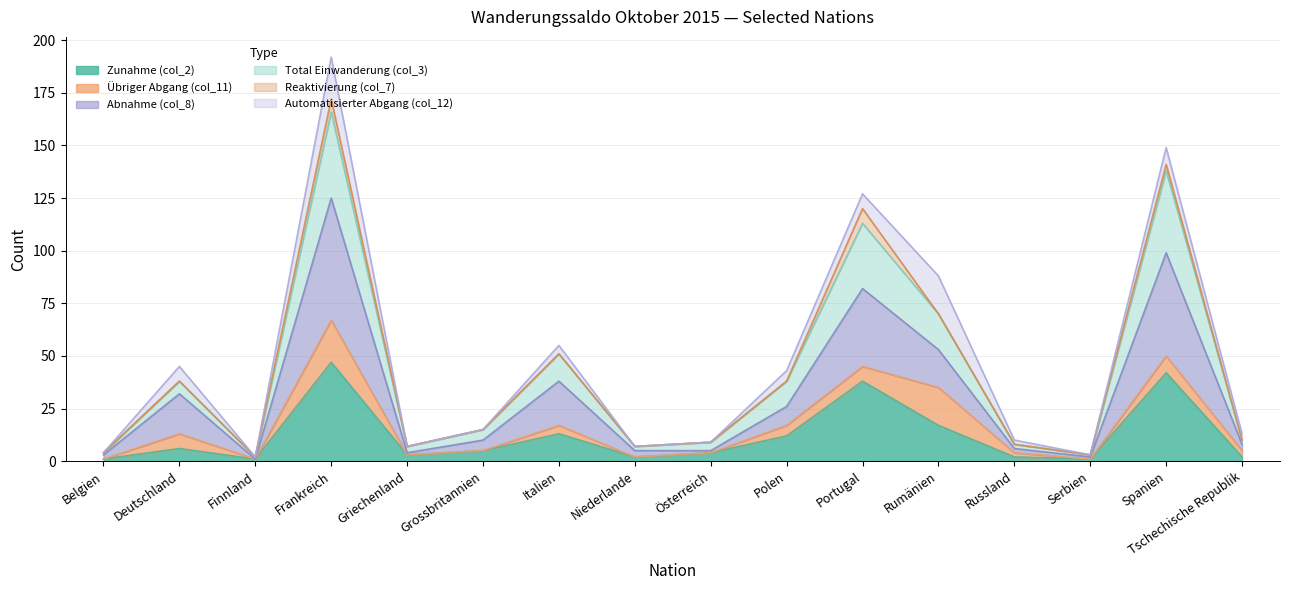

What is the total value across all series at Portugal?

240